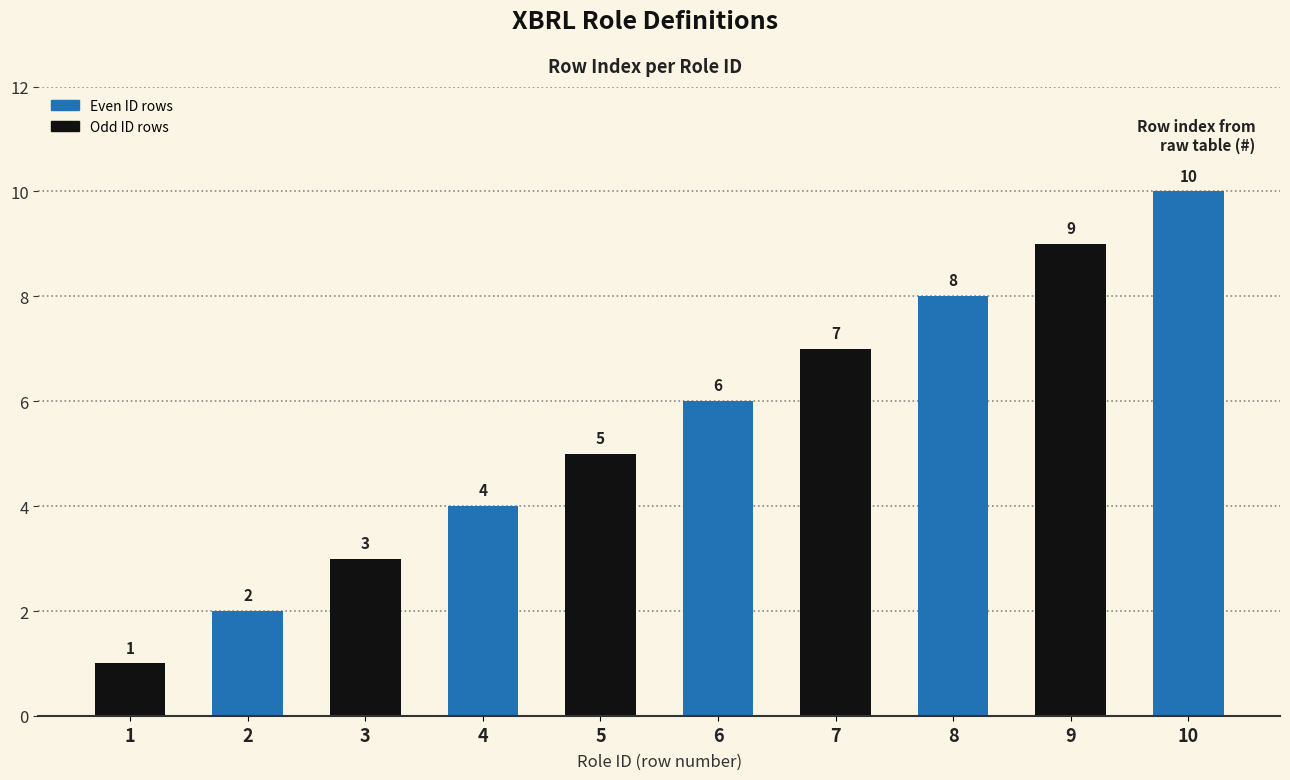

Which category has the highest value across all series?

10